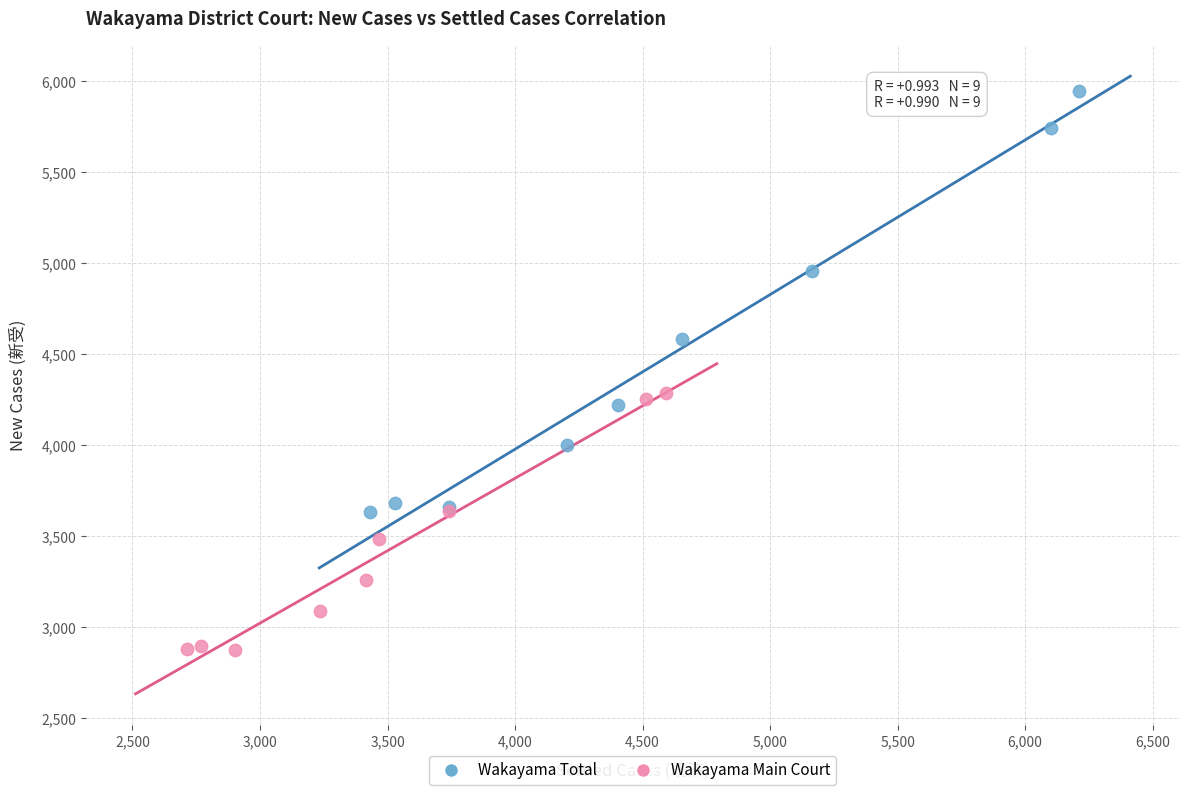

Which series reaches the maximum Y coordinate?

Wakayama Total